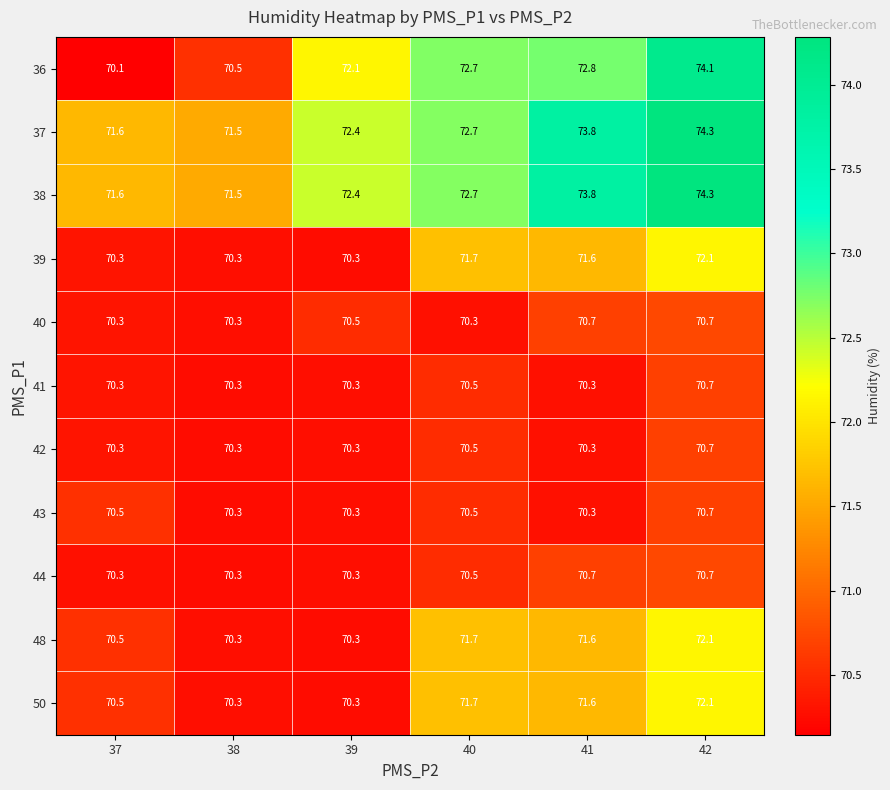

The value of 36 at 37 is 70.1. True or false?

True